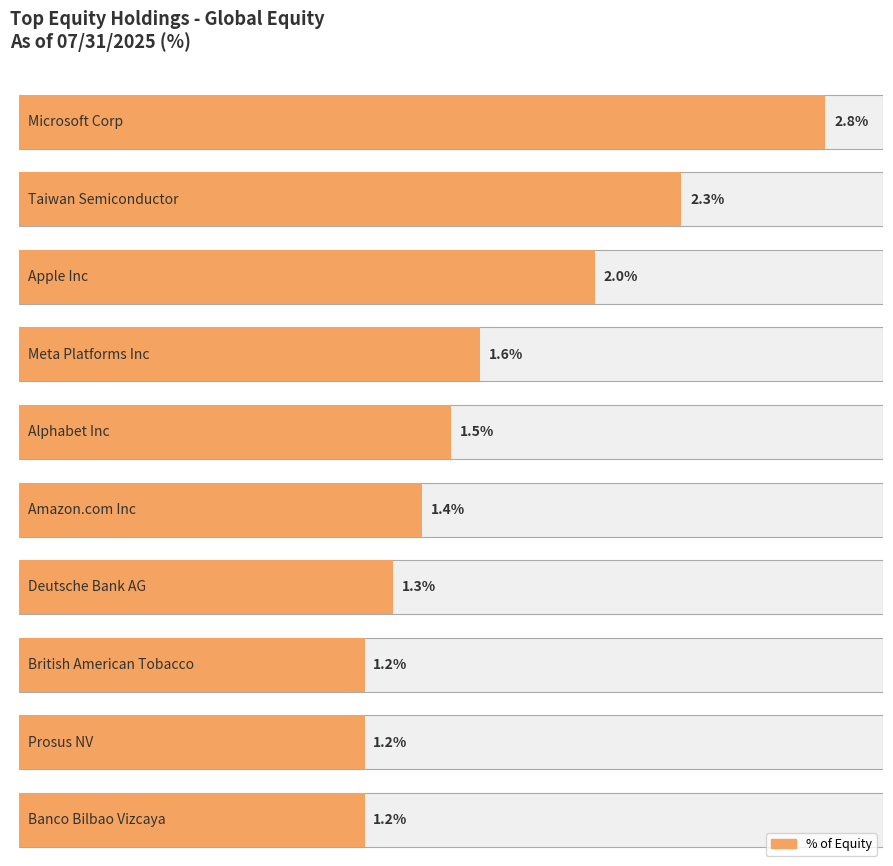

What is the difference between the maximum and minimum values?

1.6